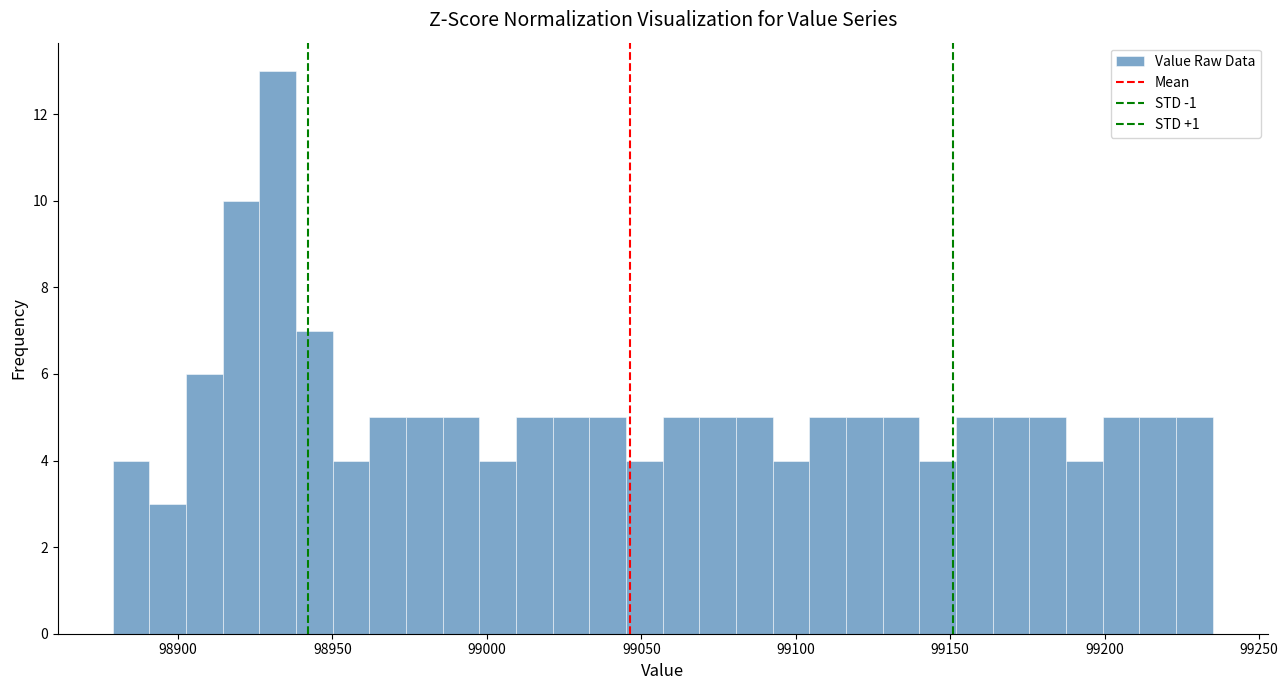

Around what value on the x-axis is the tallest bar? Give the approximate position of its centre, as read against the axis.

98930